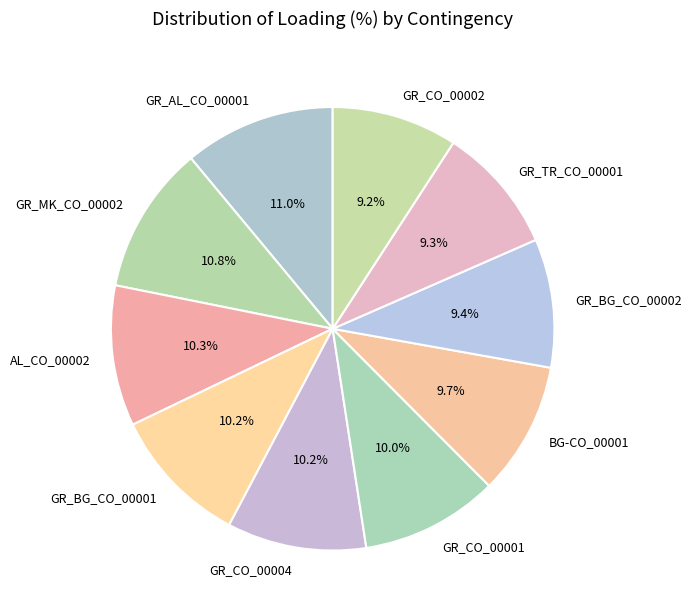

Is there a majority slice in this chart?

No